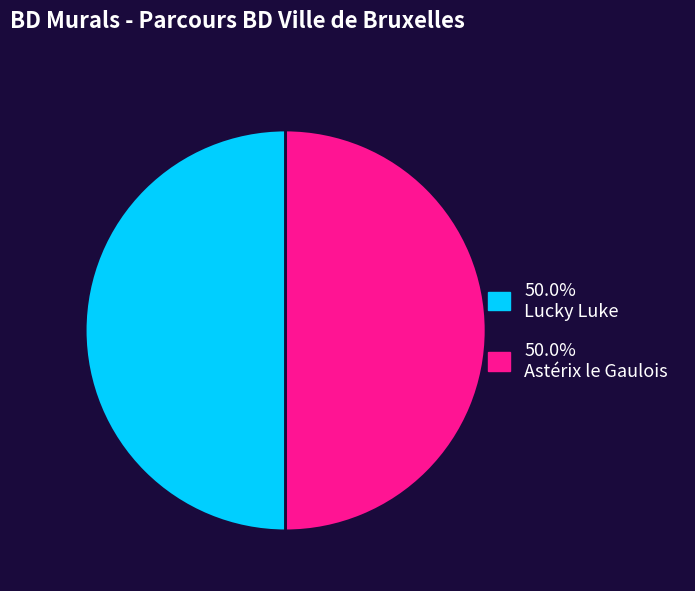

What is the smallest slice in the pie chart?

Lucky Luke